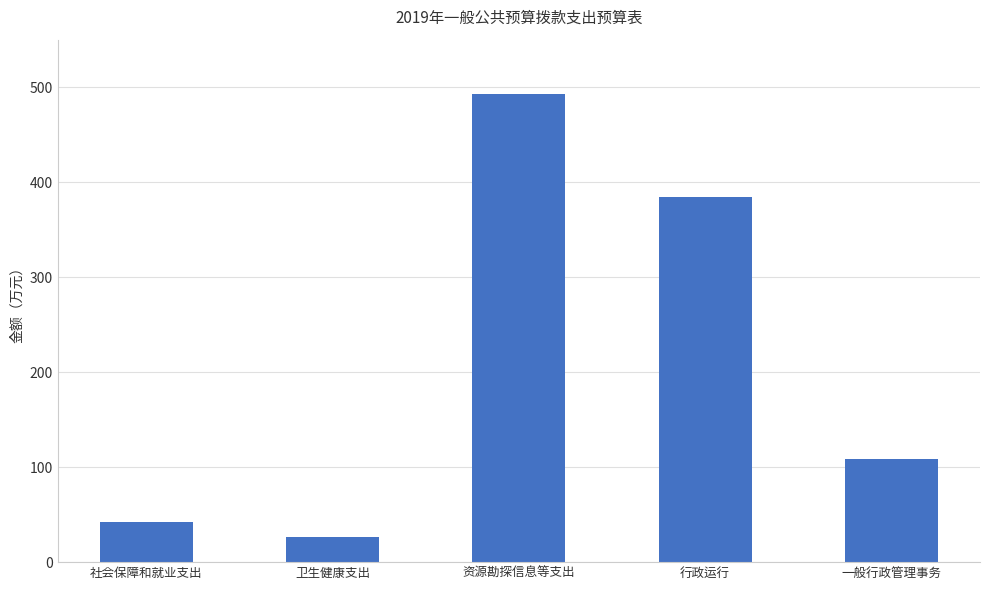

What is the maximum value shown in the chart?

493.3